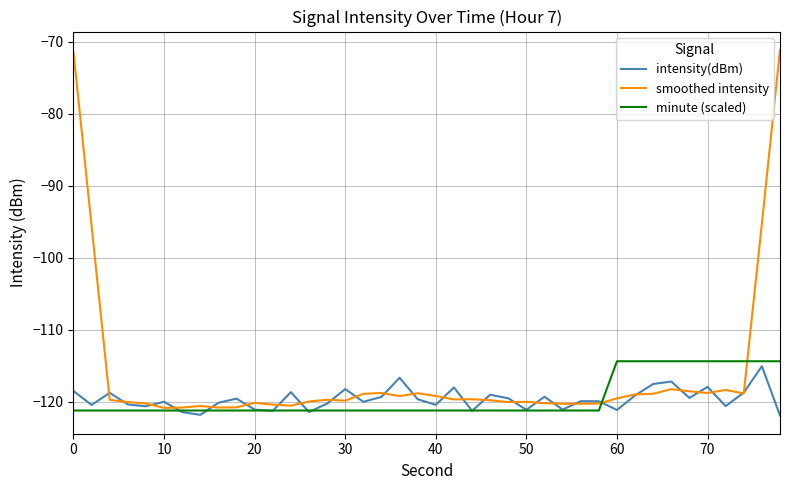

Which series has the largest total across all categories?

smoothed intensity